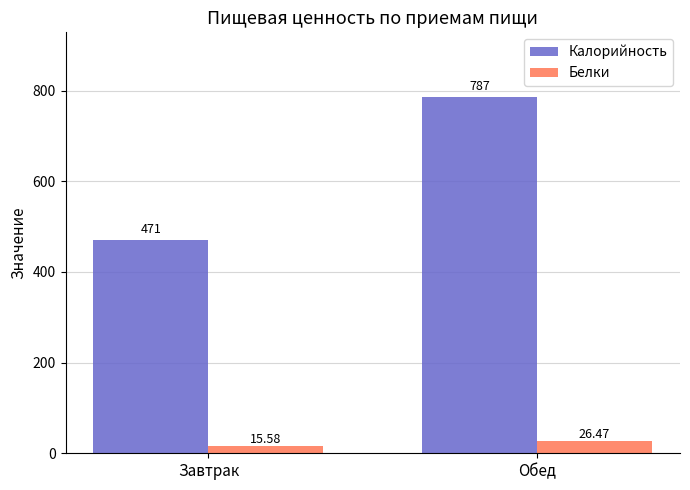

Is the value of Белки at Обед greater than the value of Калорийность at Завтрак?

No